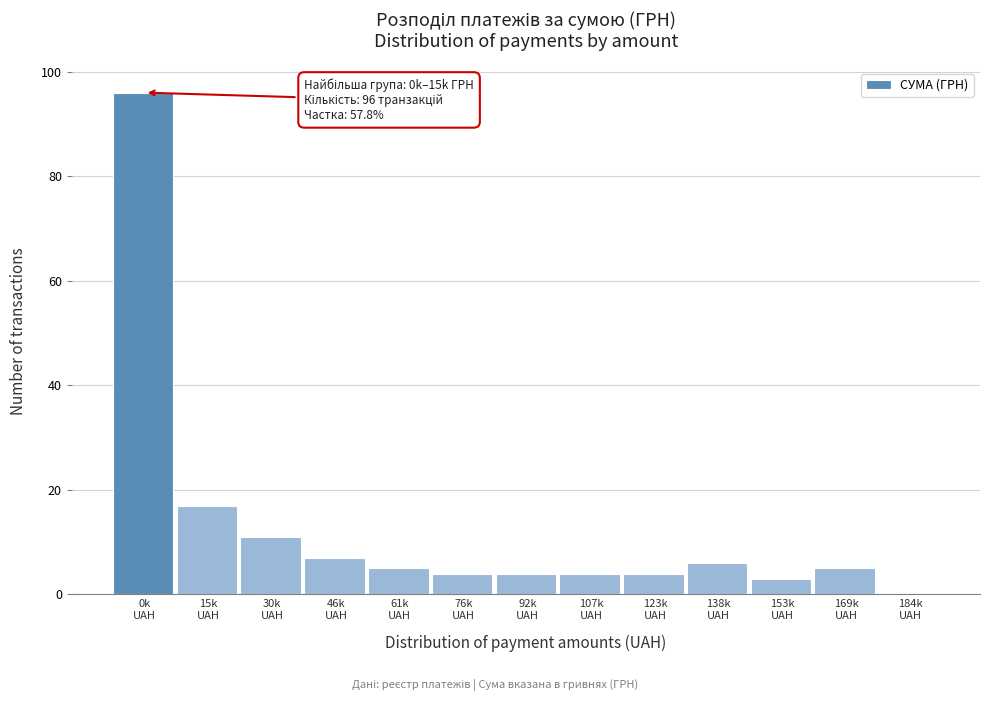

What is the sum of all values?

166